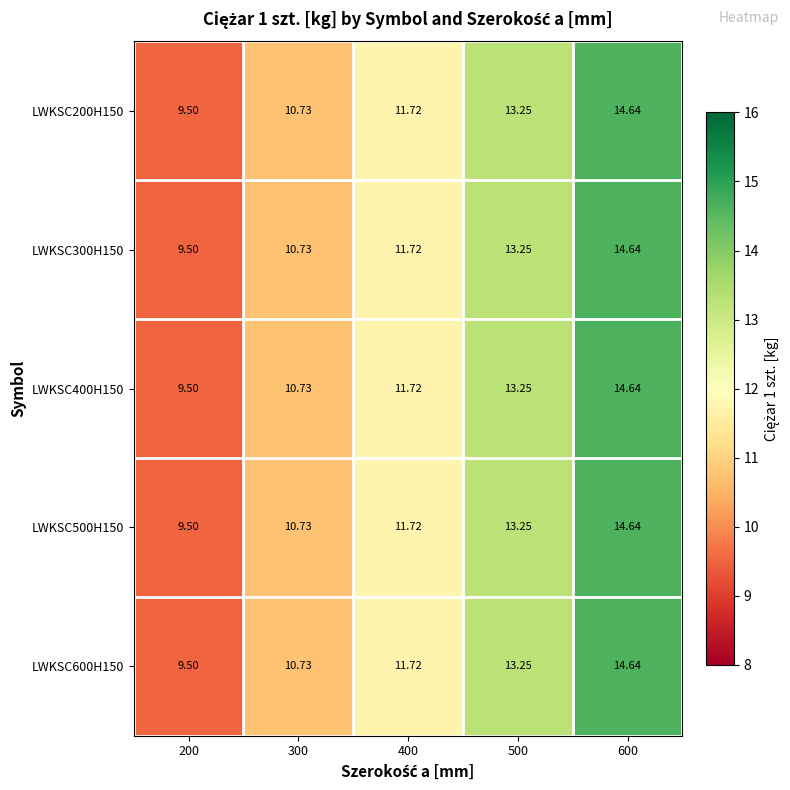

Reading right to left, what are all the values shown in this chart?

LWKSC200H150: 600=14.6	500=13.2	400=11.7	300=10.7	200=9.5
LWKSC300H150: 600=14.6	500=13.2	400=11.7	300=10.7	200=9.5
LWKSC400H150: 600=14.6	500=13.2	400=11.7	300=10.7	200=9.5
LWKSC500H150: 600=14.6	500=13.2	400=11.7	300=10.7	200=9.5
LWKSC600H150: 600=14.6	500=13.2	400=11.7	300=10.7	200=9.5